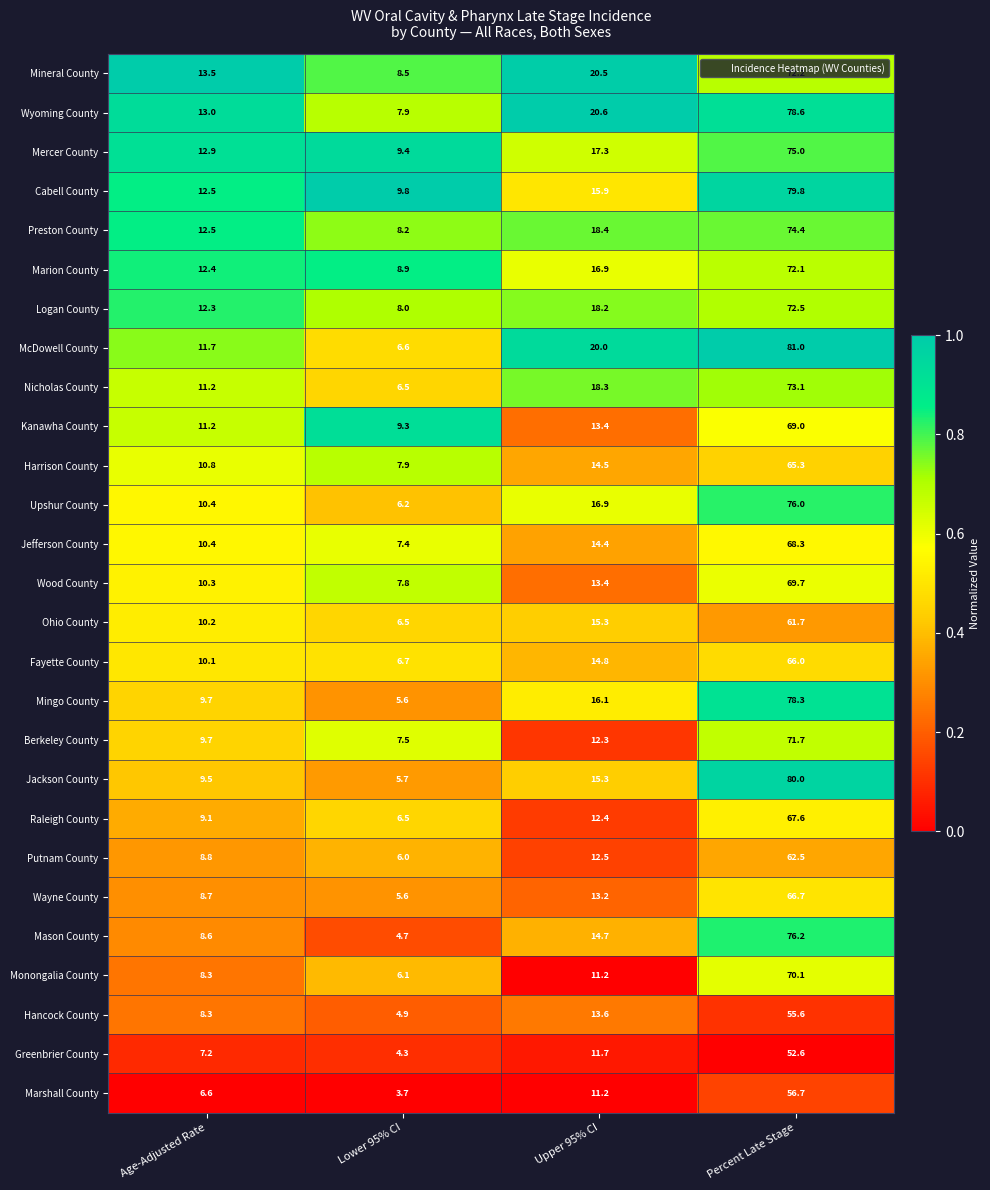

Which series has the largest total across all categories?

Wyoming County